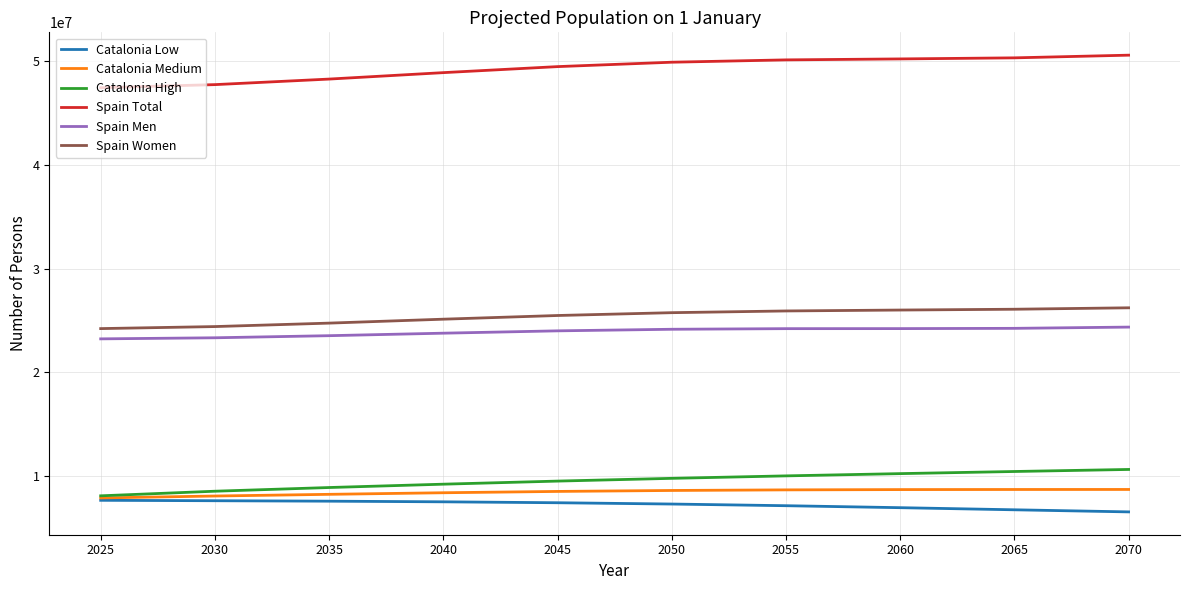

What is the maximum value for Catalonia High?

10635330